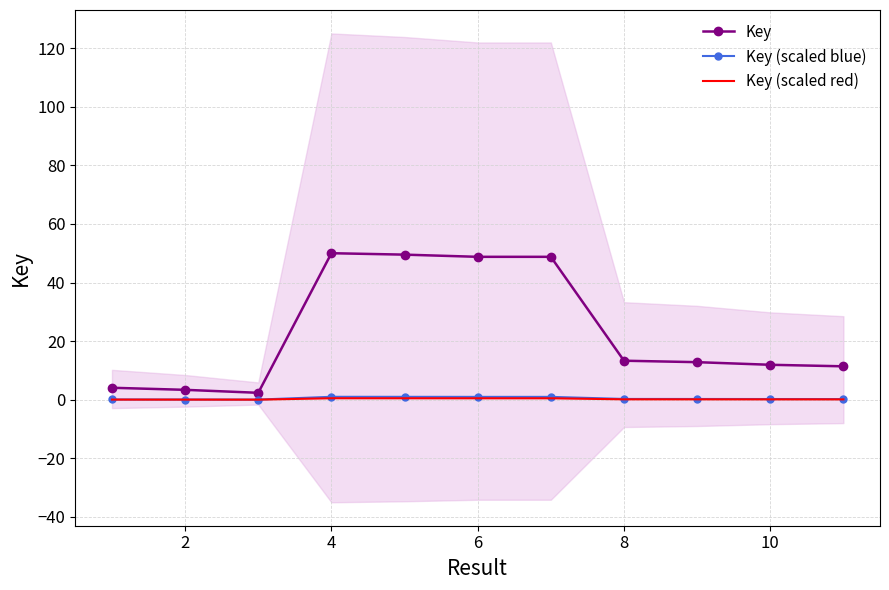

How many interior local peaks does the Key (scaled blue) series have?

2